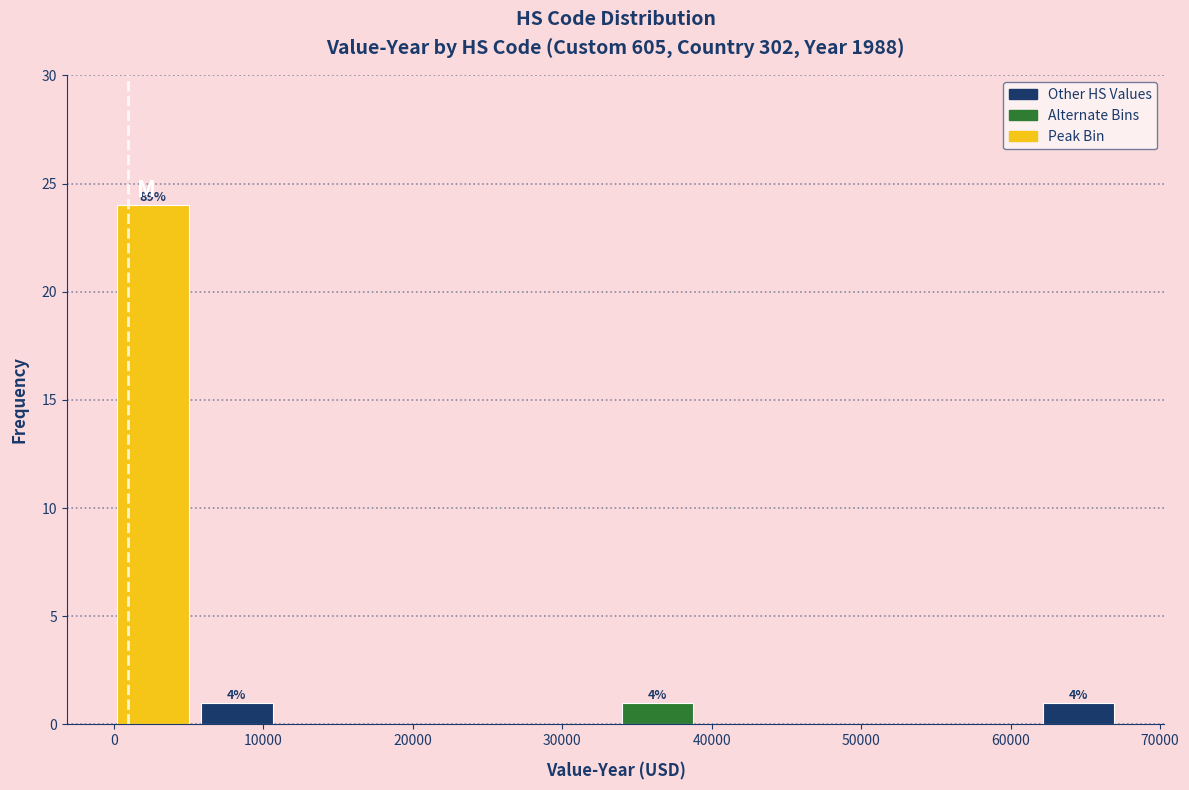

Which range on the x-axis has the tallest bar?

0 to 6000